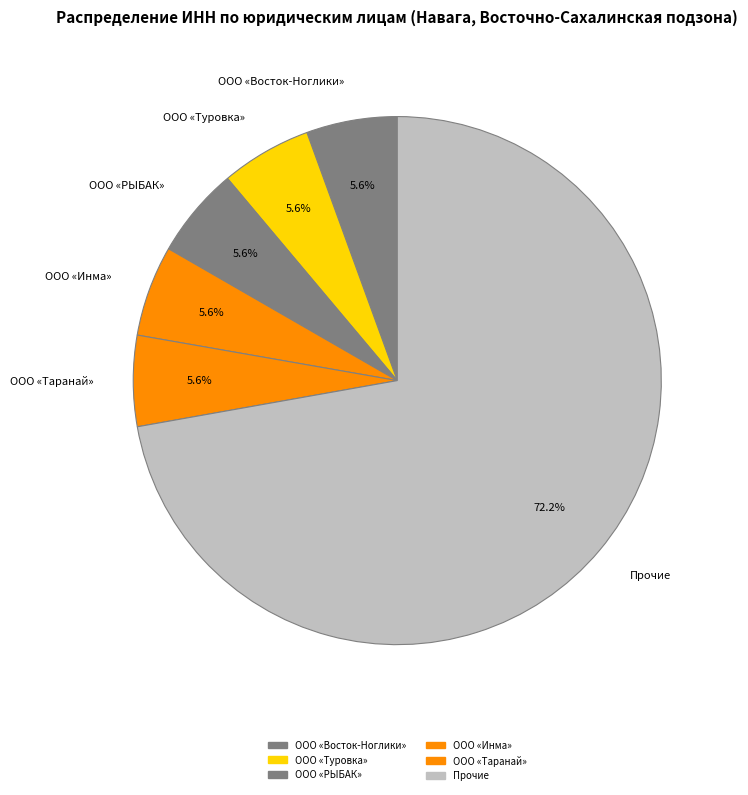

Which category accounts for the majority?

Прочие